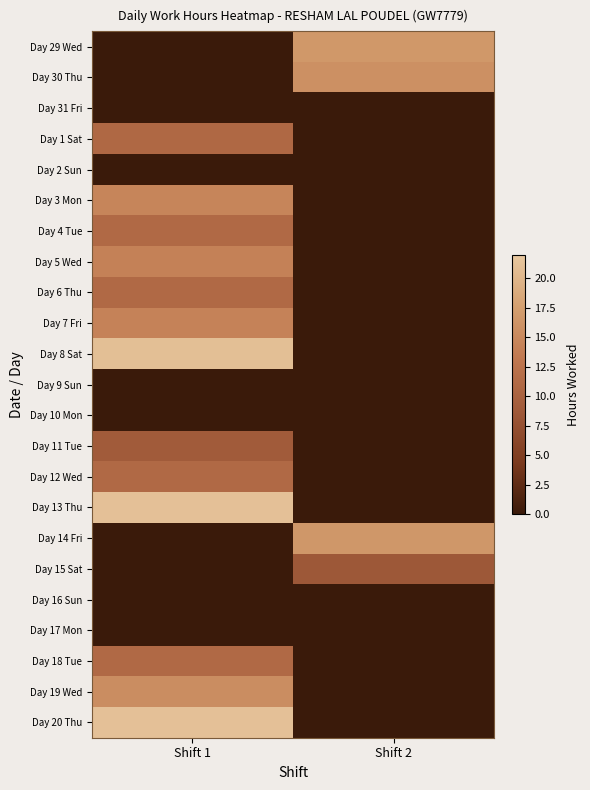

At which category is the sum across all series the highest?

Shift 1